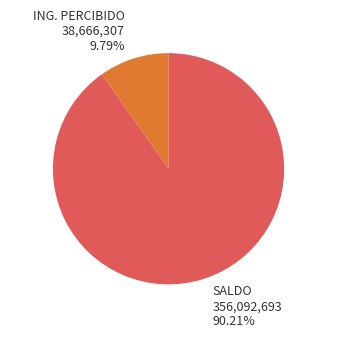

Is there any slice that represents more than half of the pie?

Yes